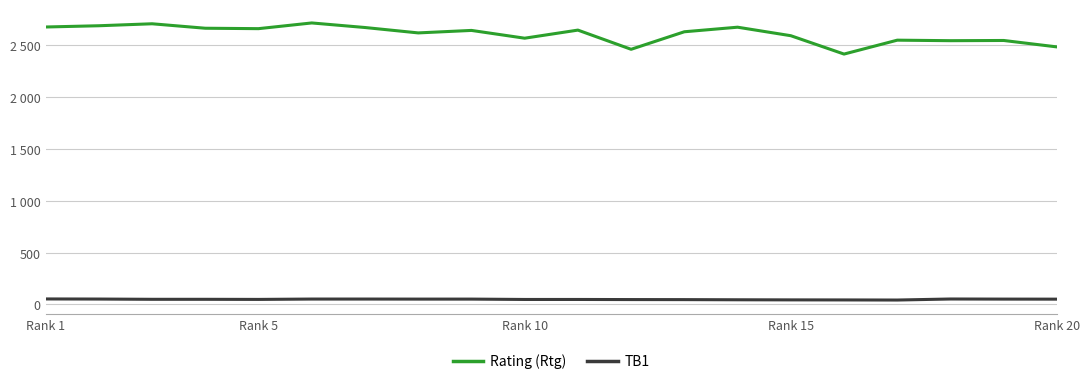

What are all the series names shown in the legend?

Rating (Rtg), TB1